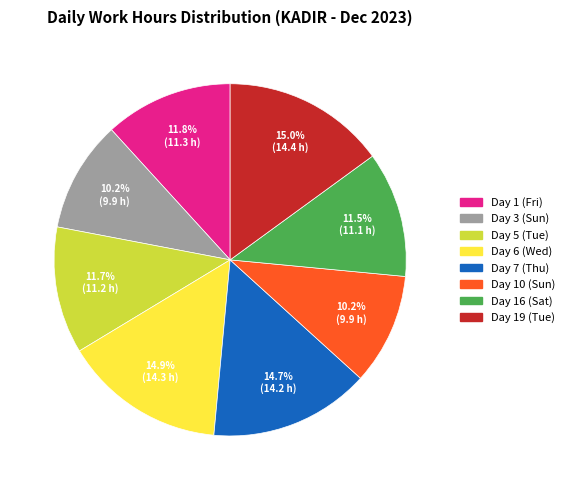

What is the ratio of the value at Day 1 (Fri) to the value at Day 19 (Tue)?

0.8